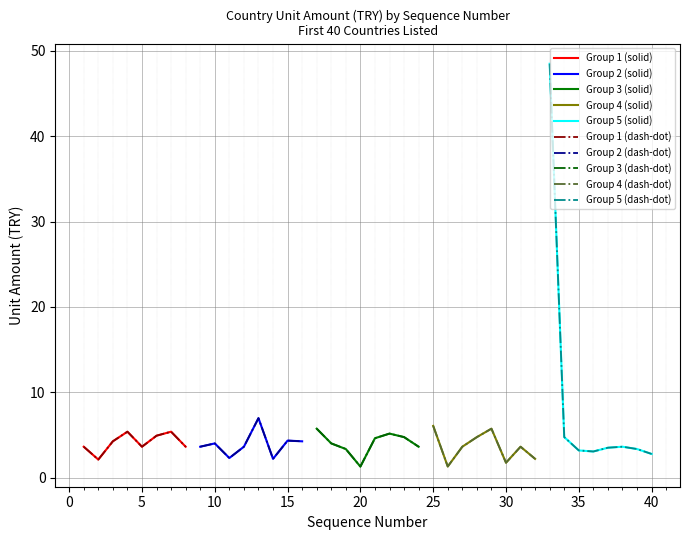

What is the difference between the values at 20 and 29?

4.4